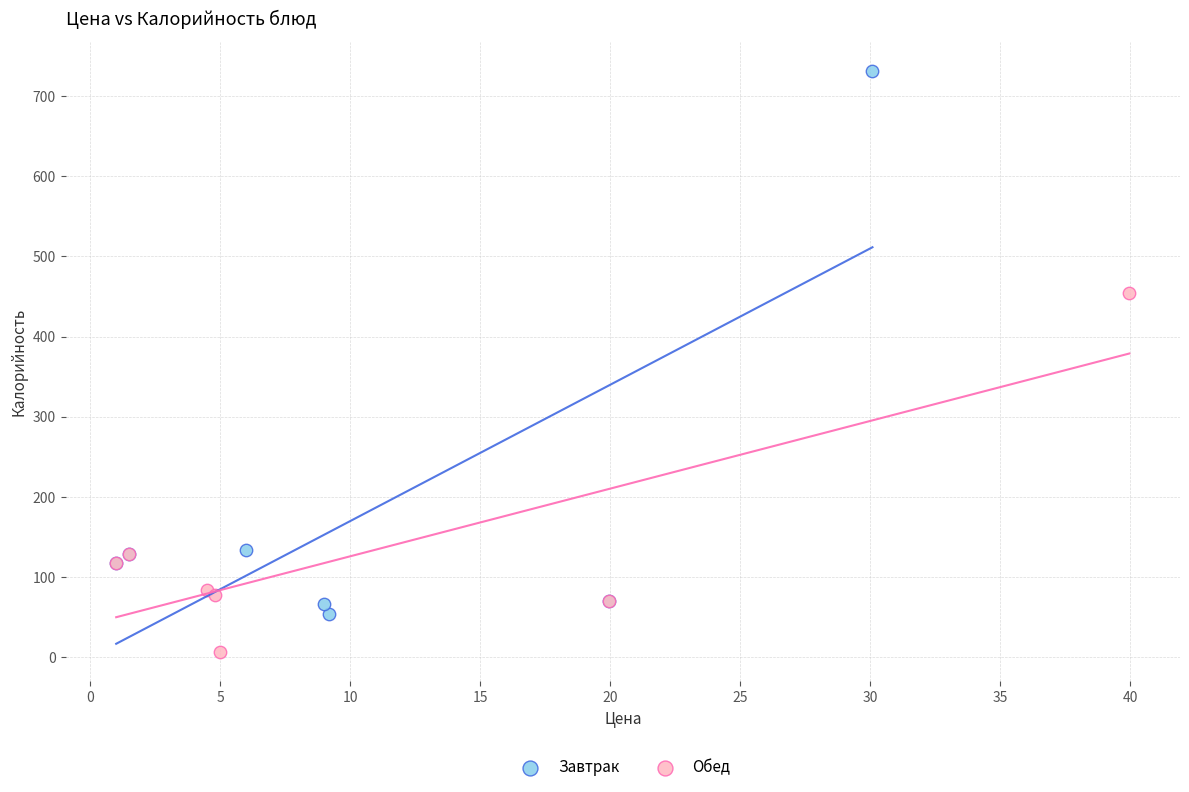

Which series reaches the maximum Y coordinate?

Завтрак